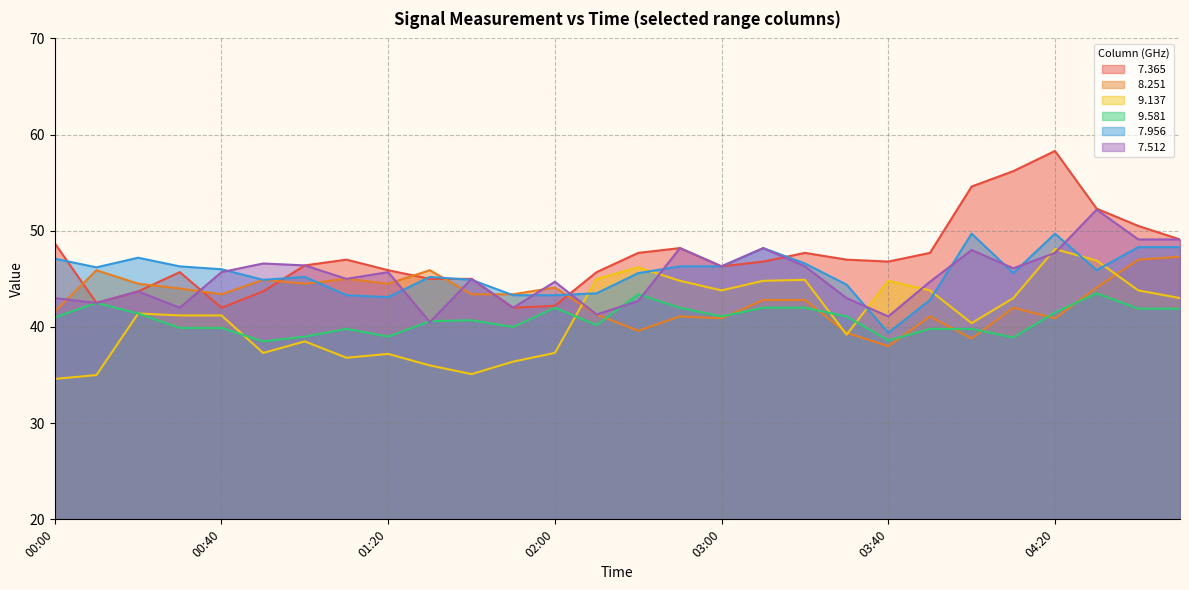

In   8.251, how many points are lower than both neighbors (excluding endpoints)?

8